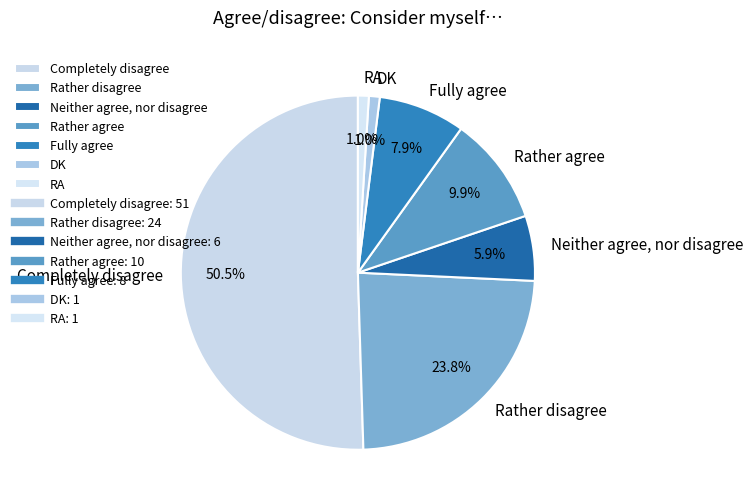

What is the ratio of the value at RA to the value at Rather agree?

0.1